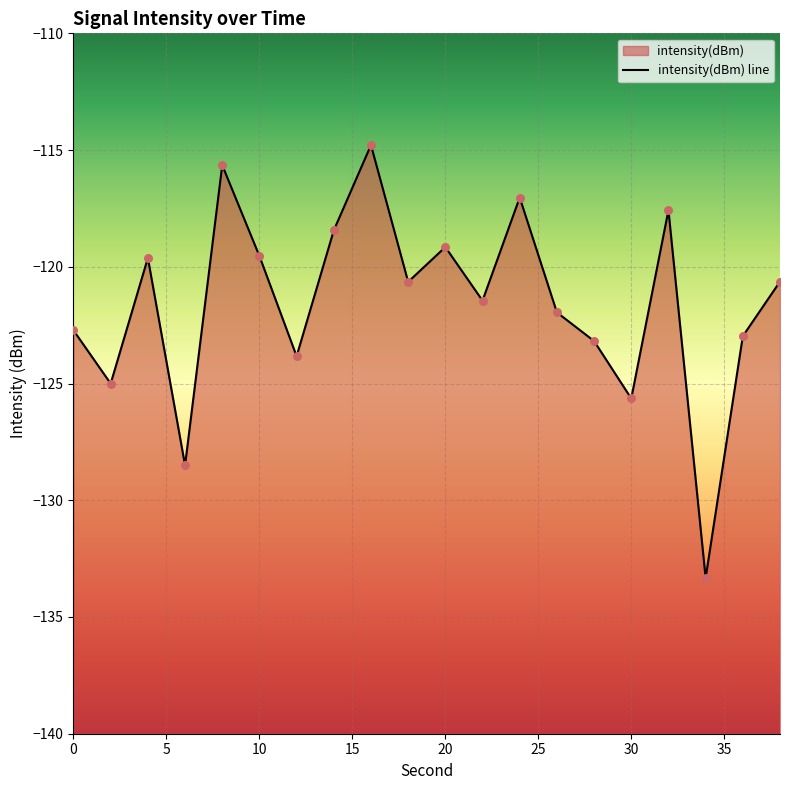

What is the change in value from 0 to 22?

+1.3